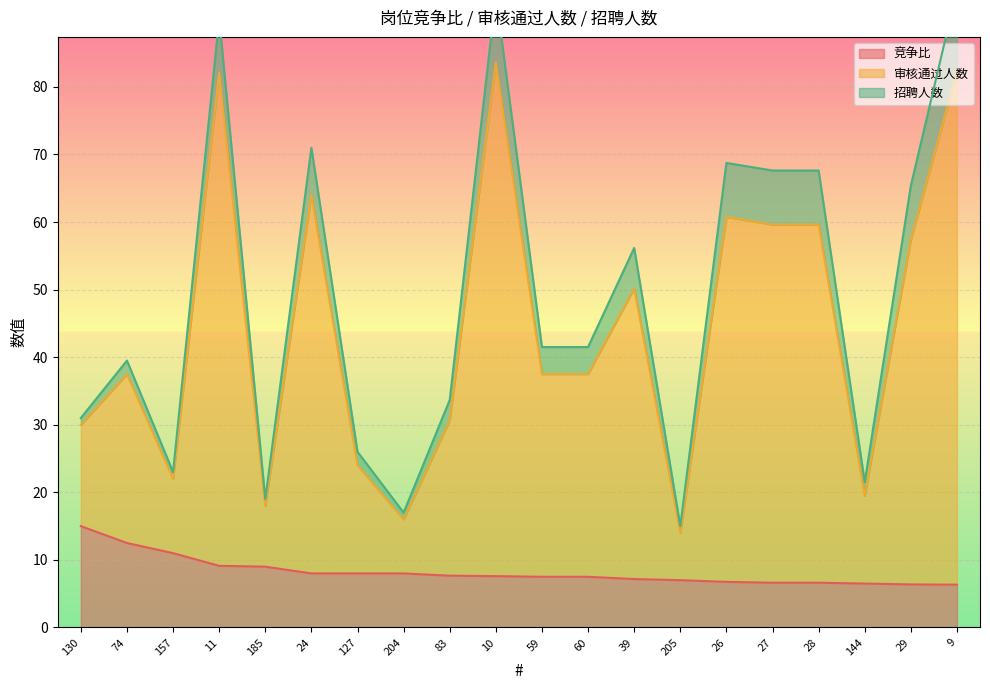

What is the maximum value for 竞争比?

15.0